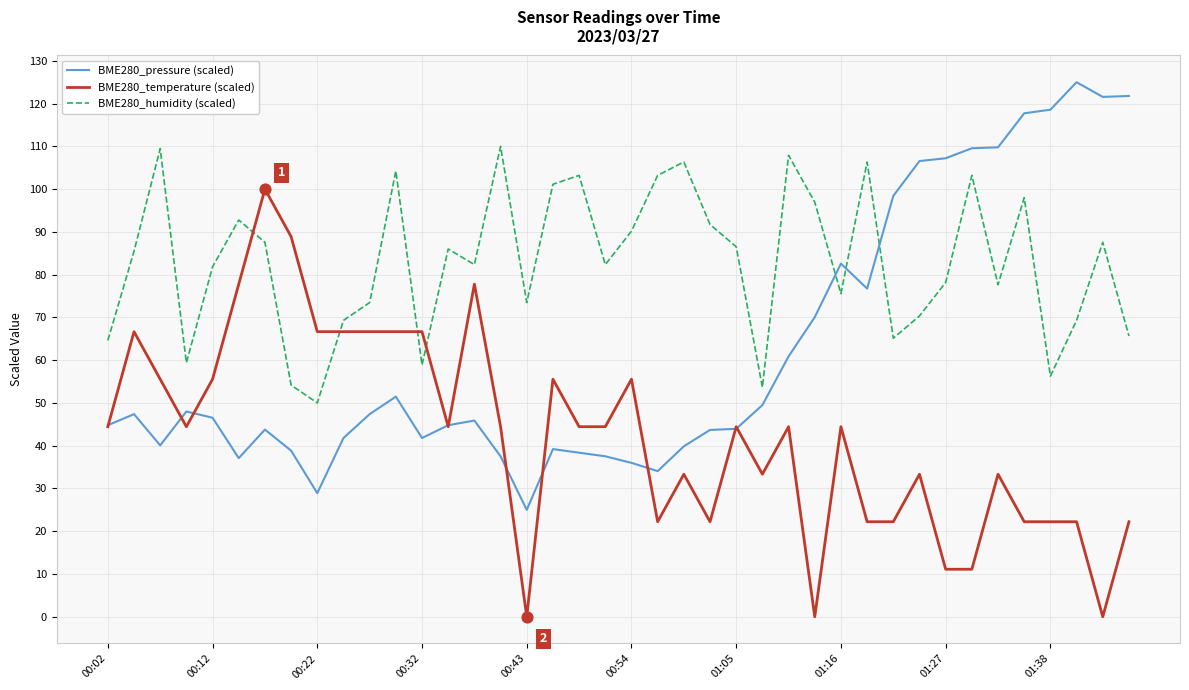

What is the maximum value shown in the chart?

125.0